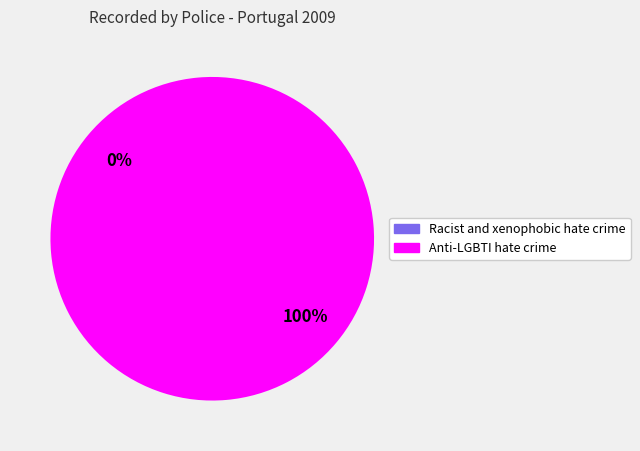

Which has a higher value, Anti-LGBTI hate crime or Racist and xenophobic hate crime?

Anti-LGBTI hate crime